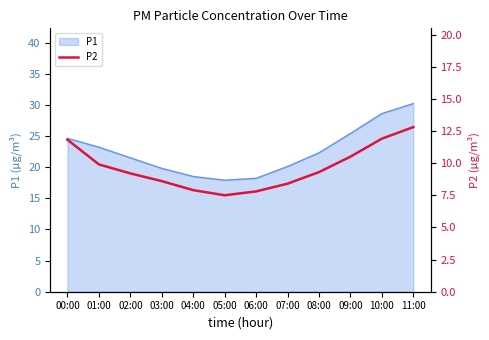

True or false: P1 has a value of 30.0 at 02:00.

False